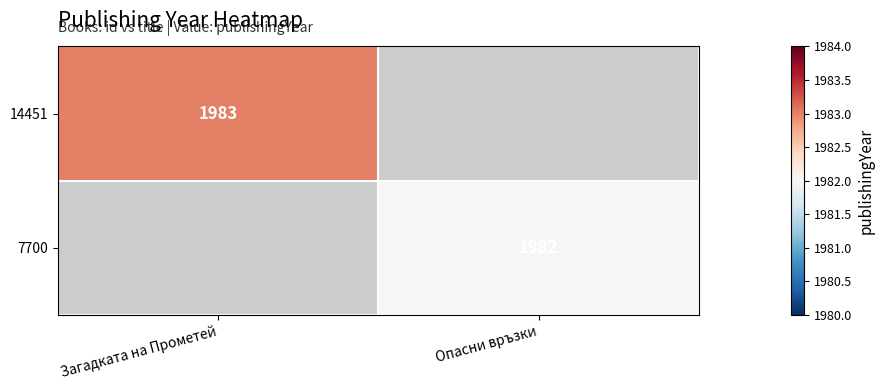

Is the value of 14451 at Загадката на Прометей greater than the value of 7700 at Опасни връзки?

Yes